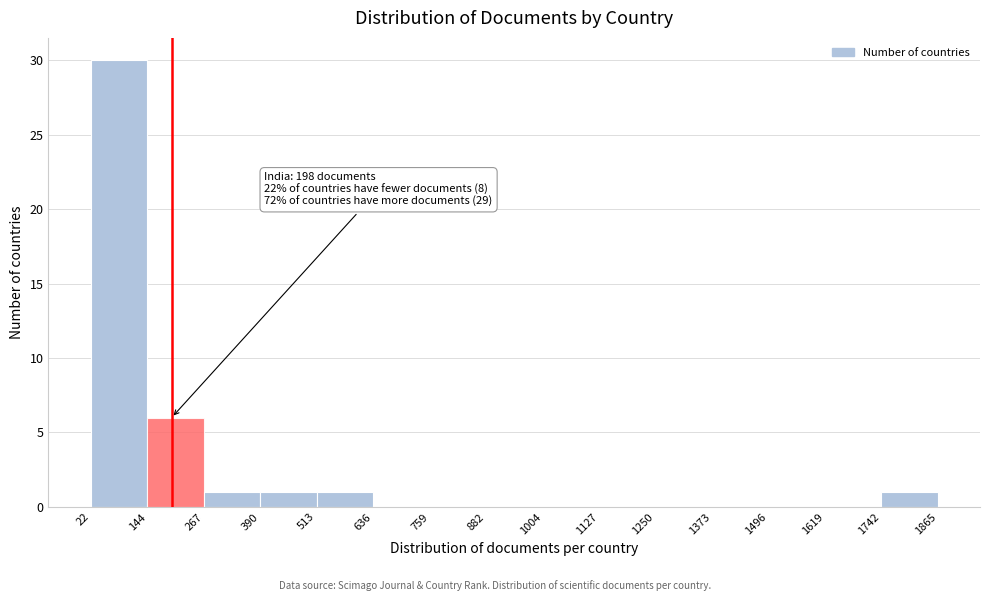

Which range on the x-axis has the tallest bar?

22 to 144